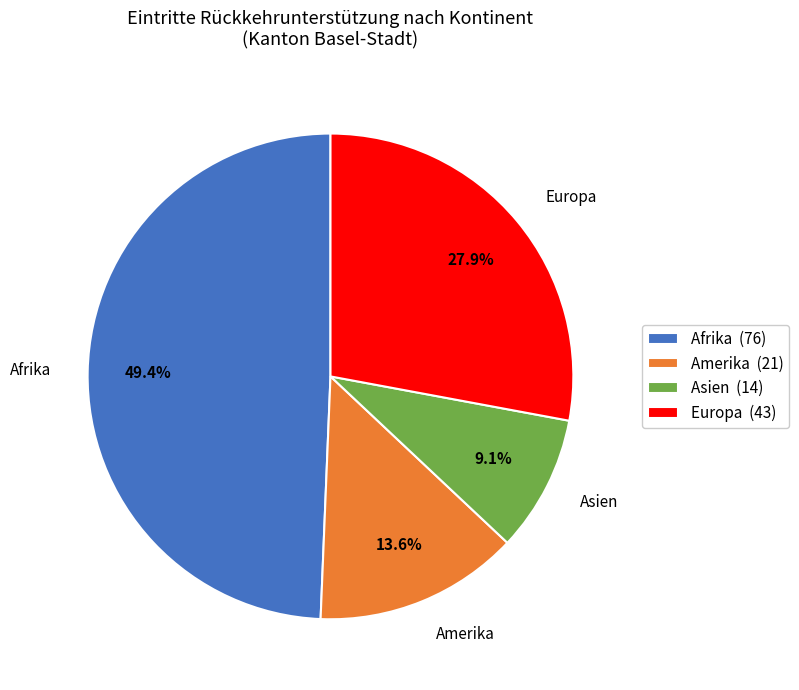

Rank the categories by value from highest to lowest.

Afrika (76), Europa (43), Amerika (21), Asien (14)